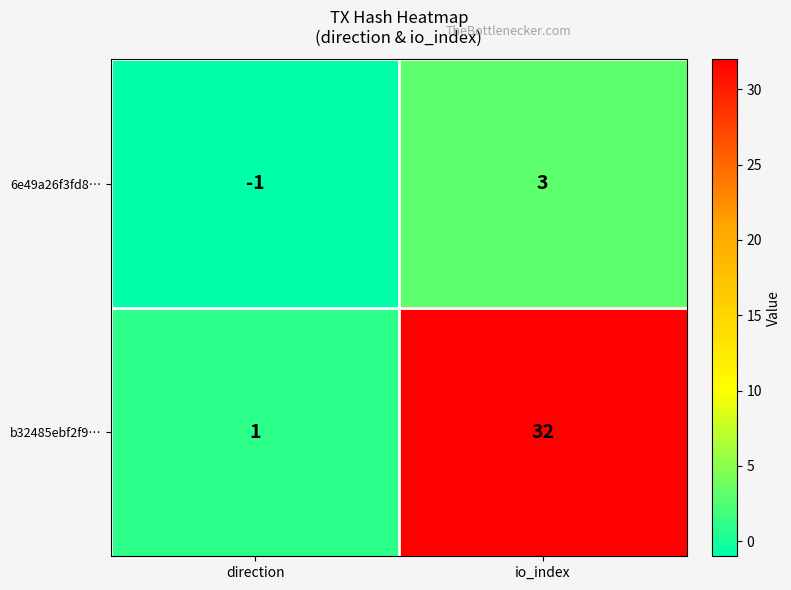

What is the greatest value displayed?

32